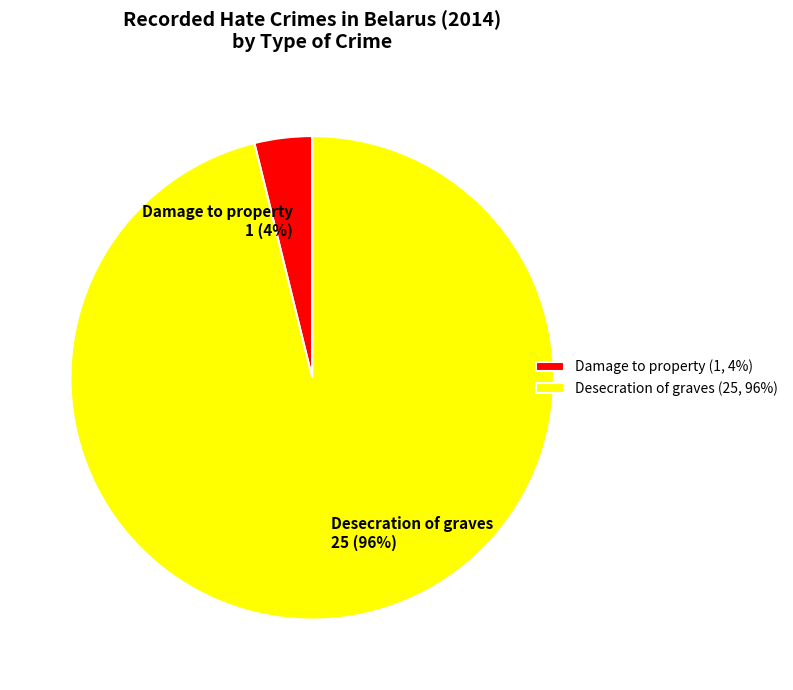

What is the smallest slice in the pie chart?

Damage to property